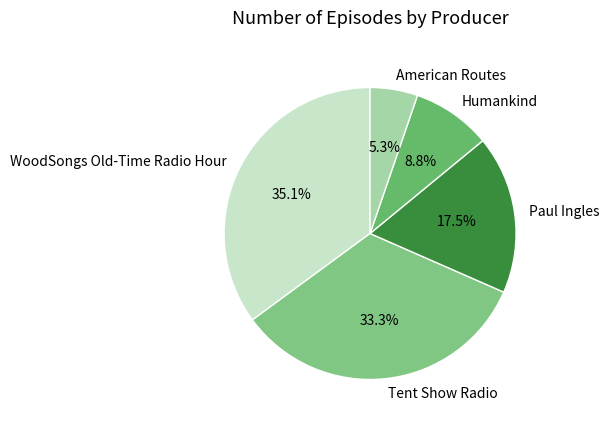

To the nearest percent, what is the average slice percentage?

20%